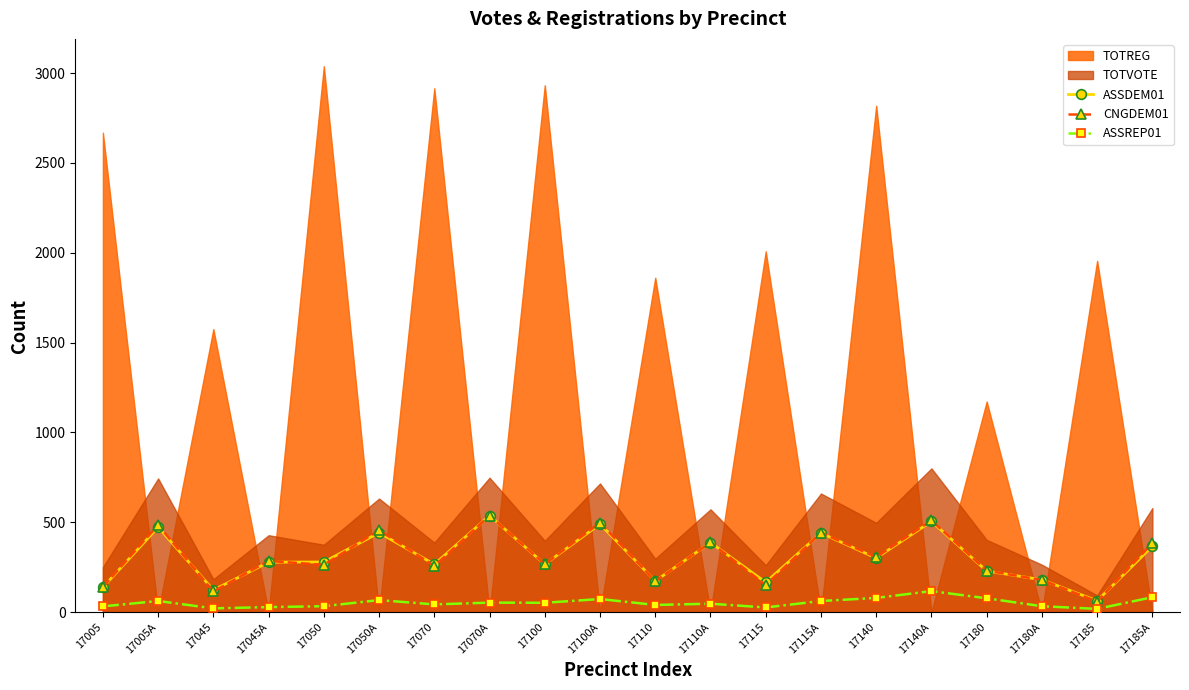

True or false: ASSREP01 and CNGDEM01 intersect in this chart.

False